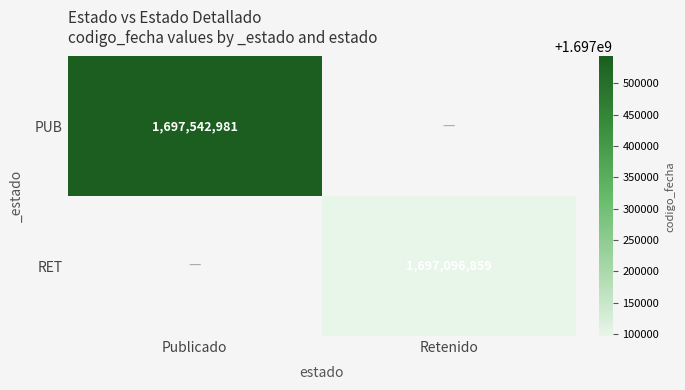

Is the value of RET at Retenido greater than the value of PUB at Publicado?

No